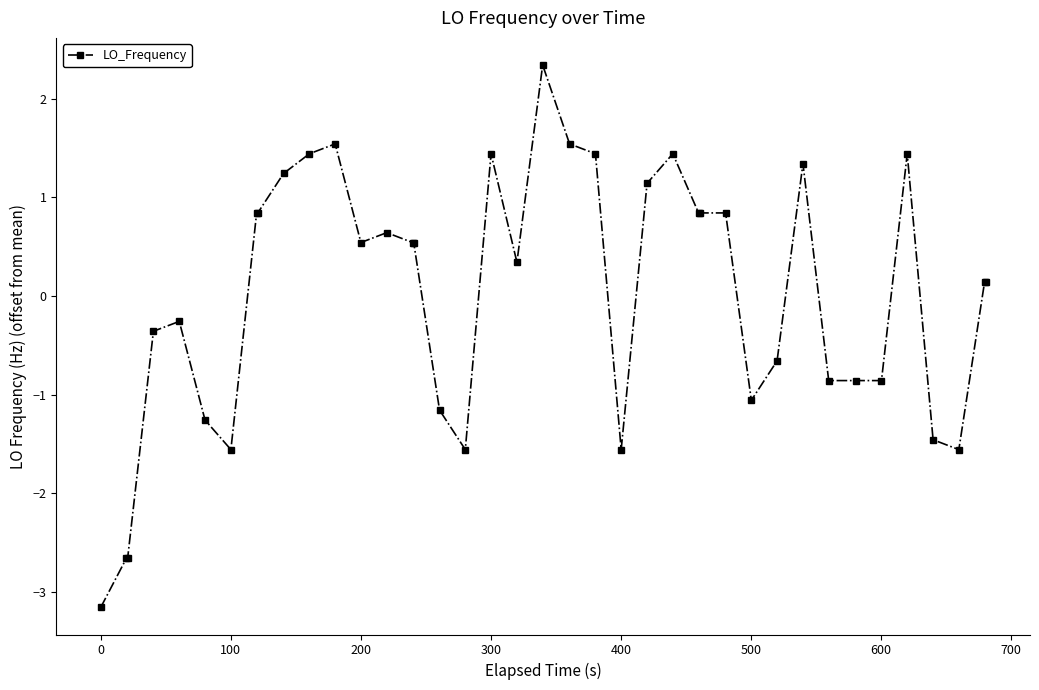

What is the greatest value displayed?

2.3